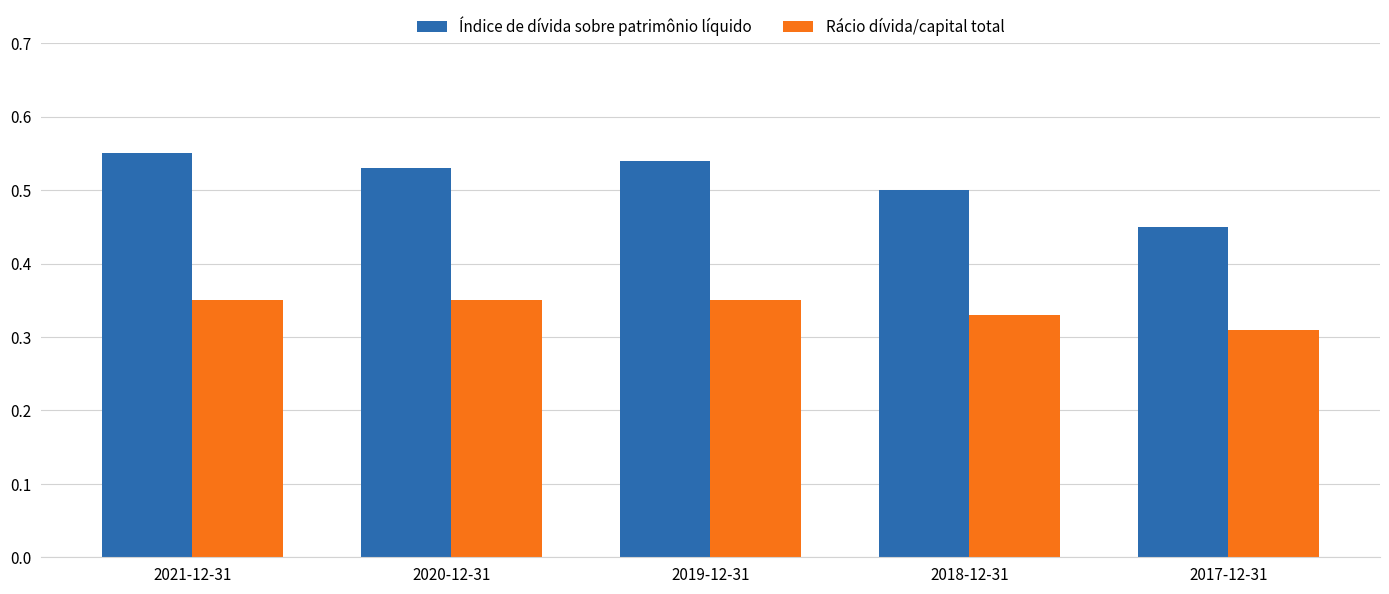

Which label corresponds to the smallest value in the chart?

2017-12-31